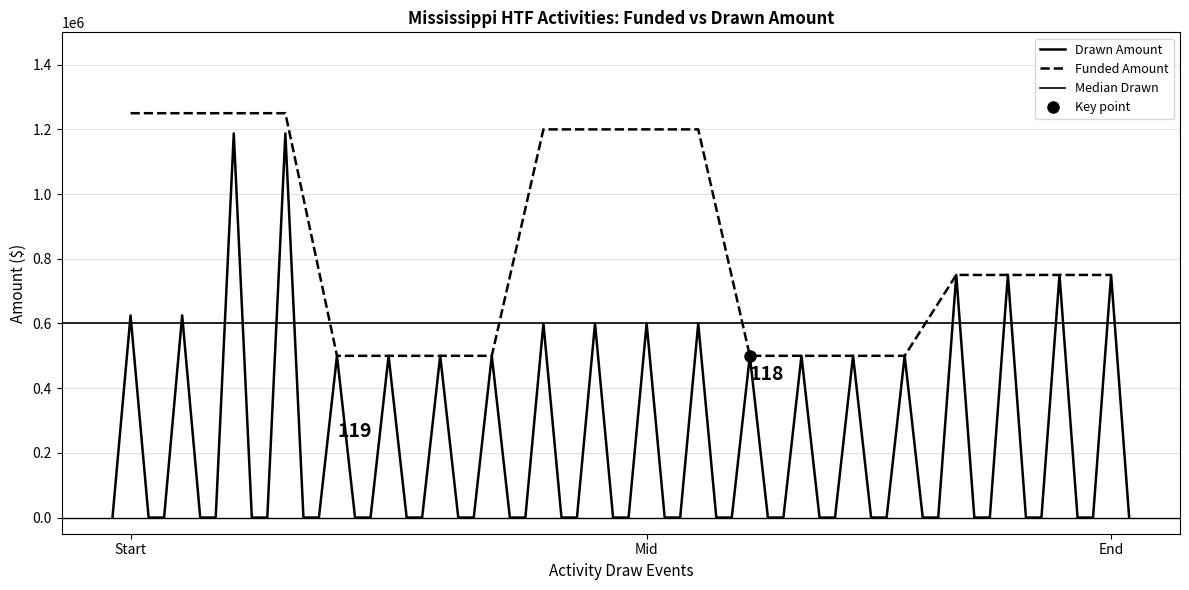

What is the lowest value of the Funded Amount series?

500000